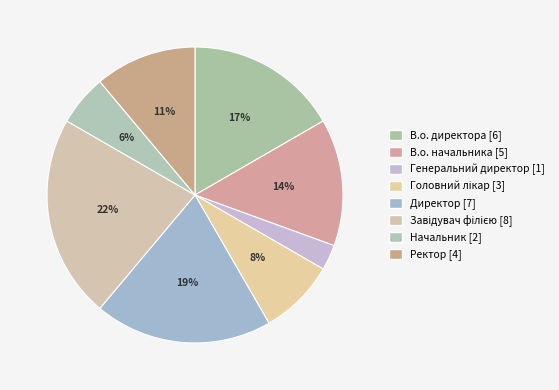

Count the number of slices in the pie.

8